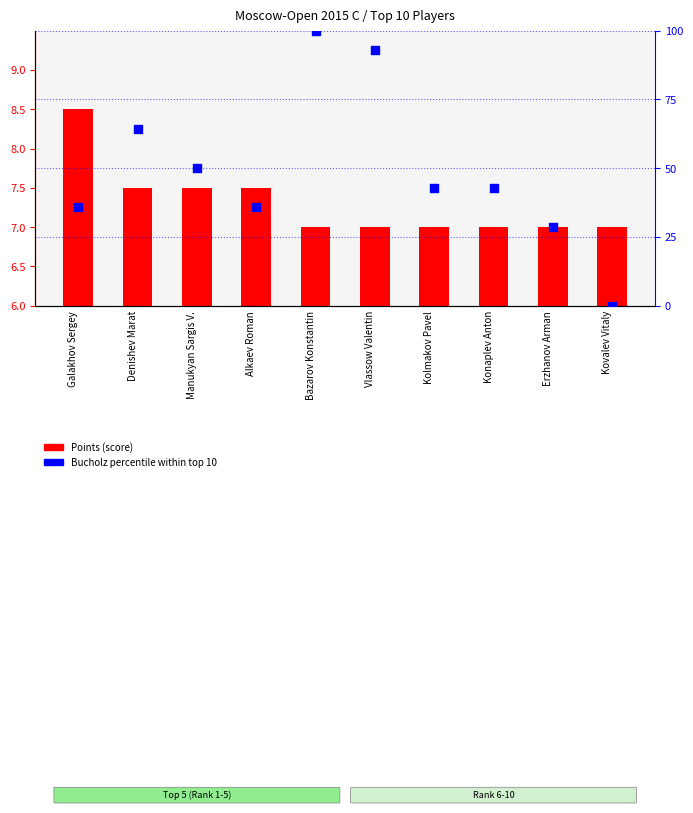

Approximately how many times larger is the value at Manukyan Sargis V. compared to Denishev Marat?

0.8